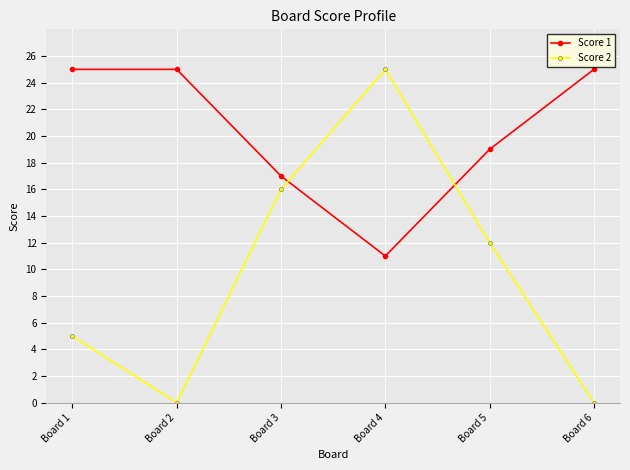

True or false: Score 2 has more than 1 interior local peaks.

False